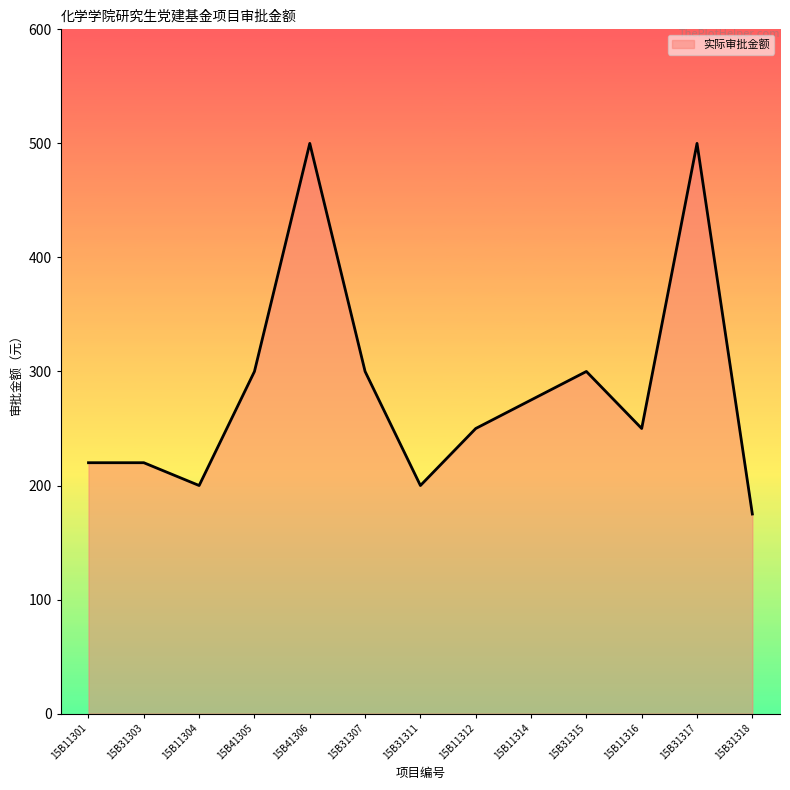

What is the average value?

284